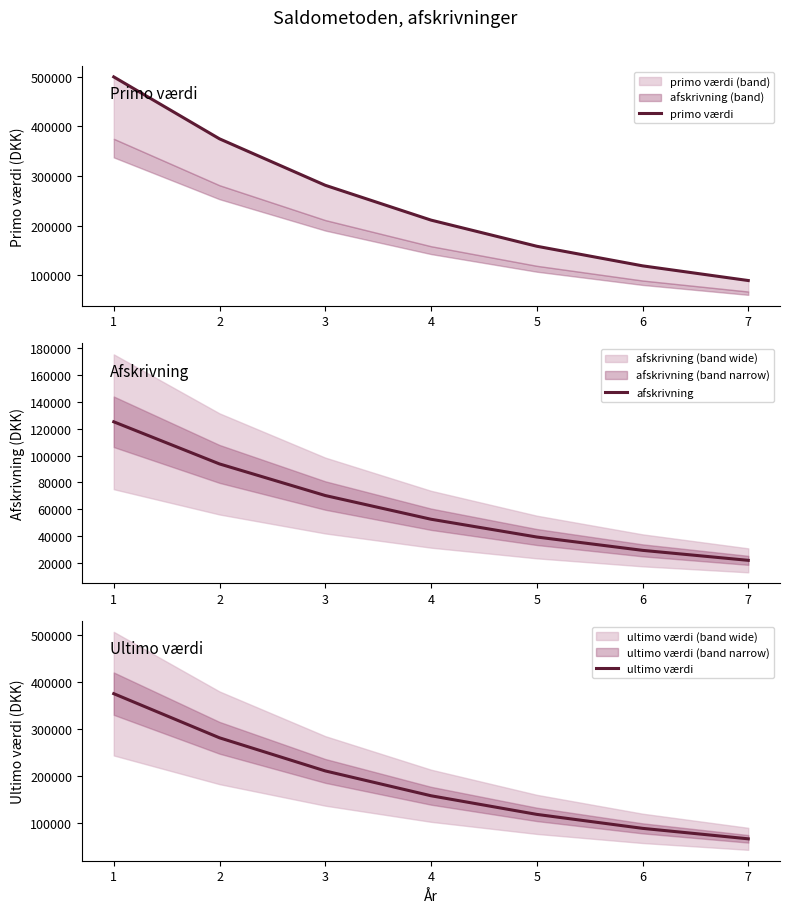

What are all the series names shown in the legend?

primo værdi, afskrivning, ultimo værdi